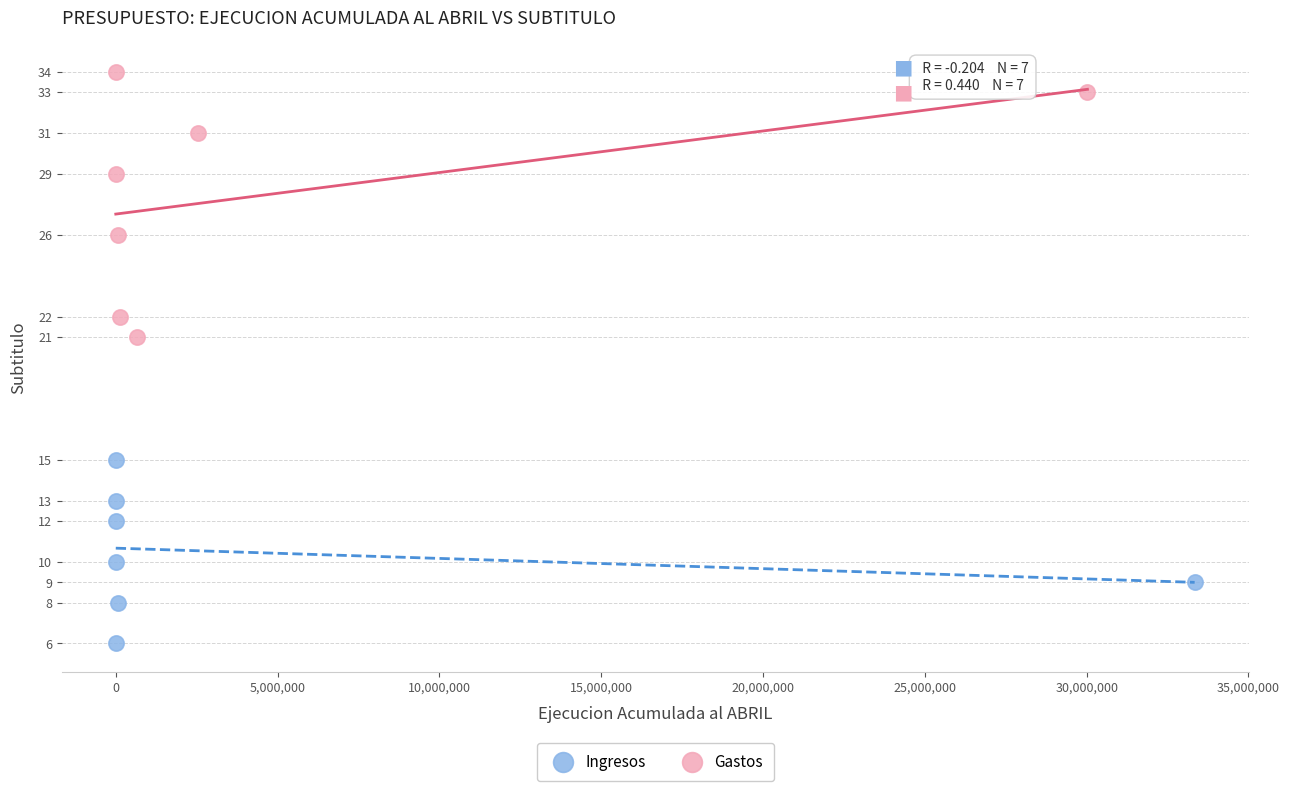

Which series reaches the maximum Y coordinate?

Gastos